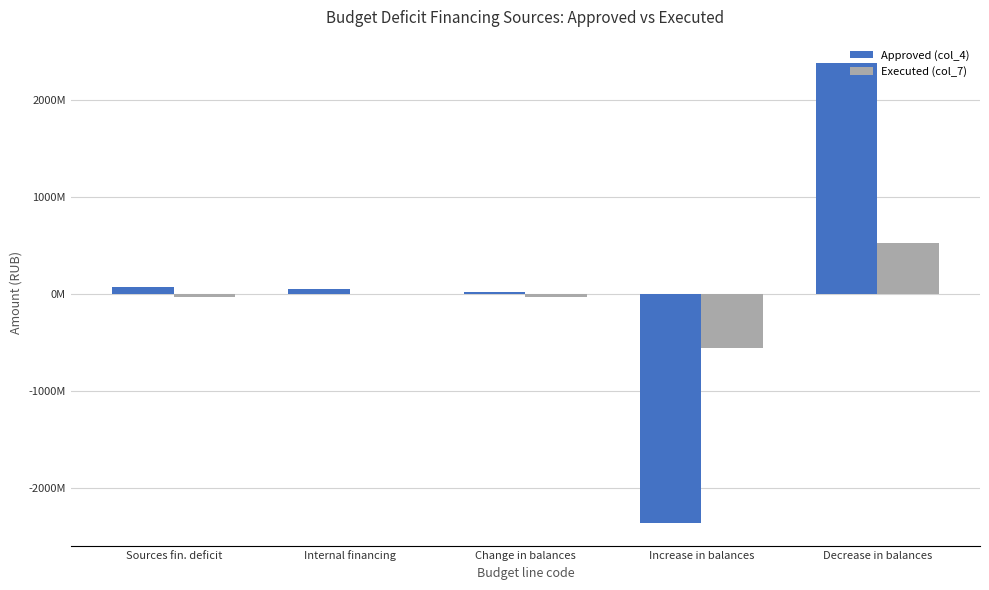

Which series has the widest spread of values?

Approved (col_4)